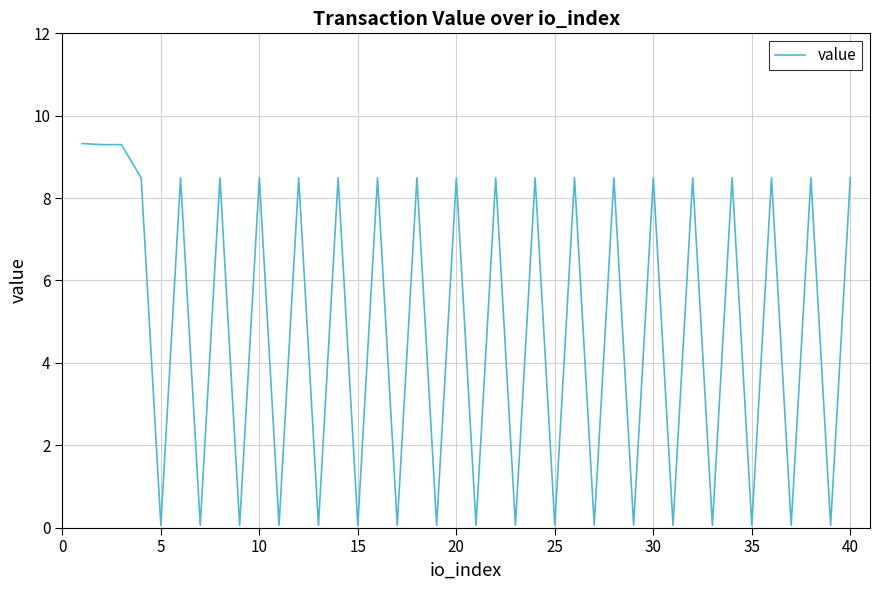

Reading right to left, extract all data points from this chart.

8.5	0.1	8.5	0.1	8.5	0.1	8.5	0.1	8.5	0.1	8.5	0.1	8.5	0.1	8.5	0.1	8.5	0.1	8.5	0.1	8.5	0.1	8.5	0.1	8.5	0.1	8.5	0.1	8.5	0.1	8.5	0.1	8.5	0.1	8.5	0.1	8.5	9.3	9.3	9.3